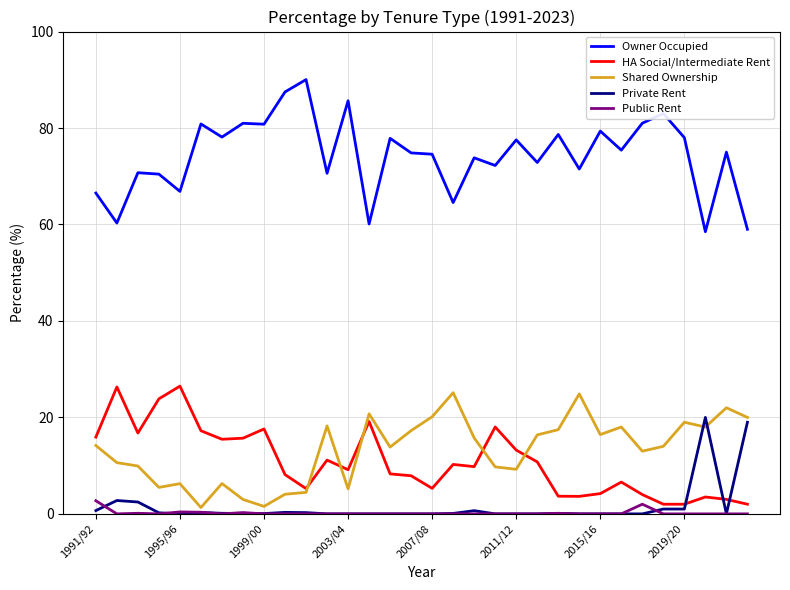

What is the sum of all Private Rent values?

49.1